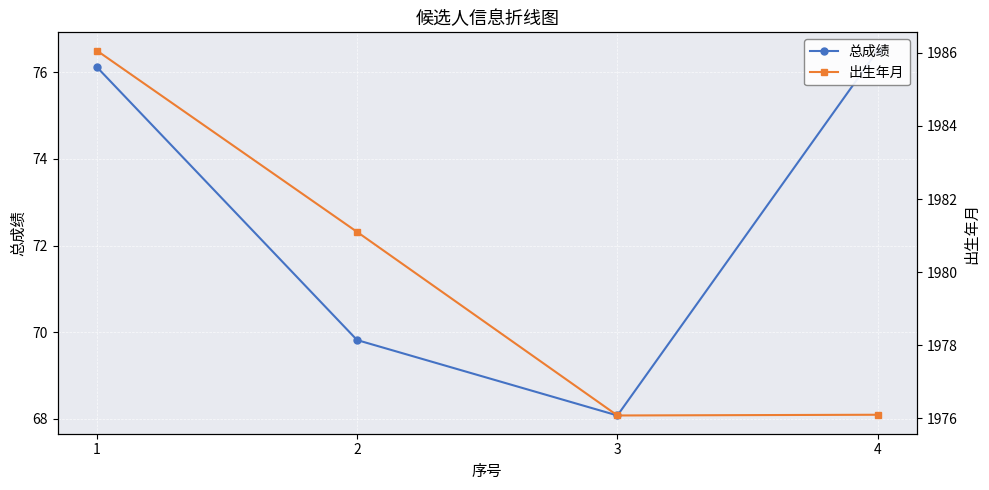

True or false: 总成绩 and 出生年月 intersect in this chart.

False